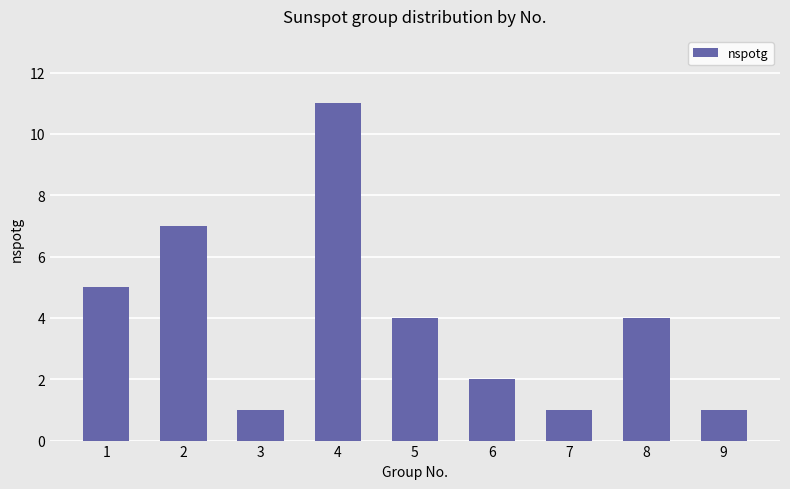

How many bars are there in total?

9